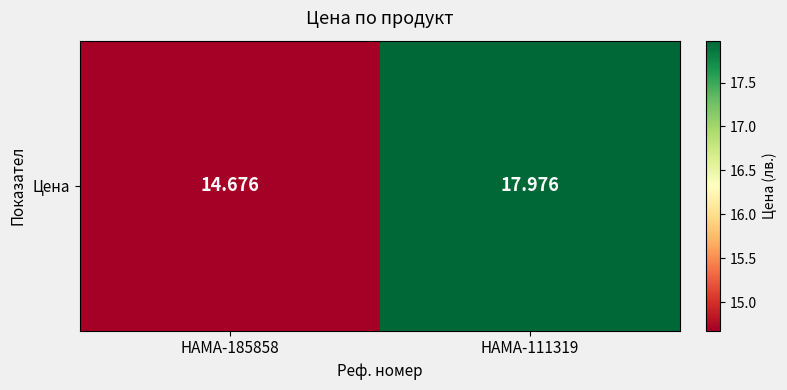

The value at HAMA-185858 is 14.7. True or false?

True